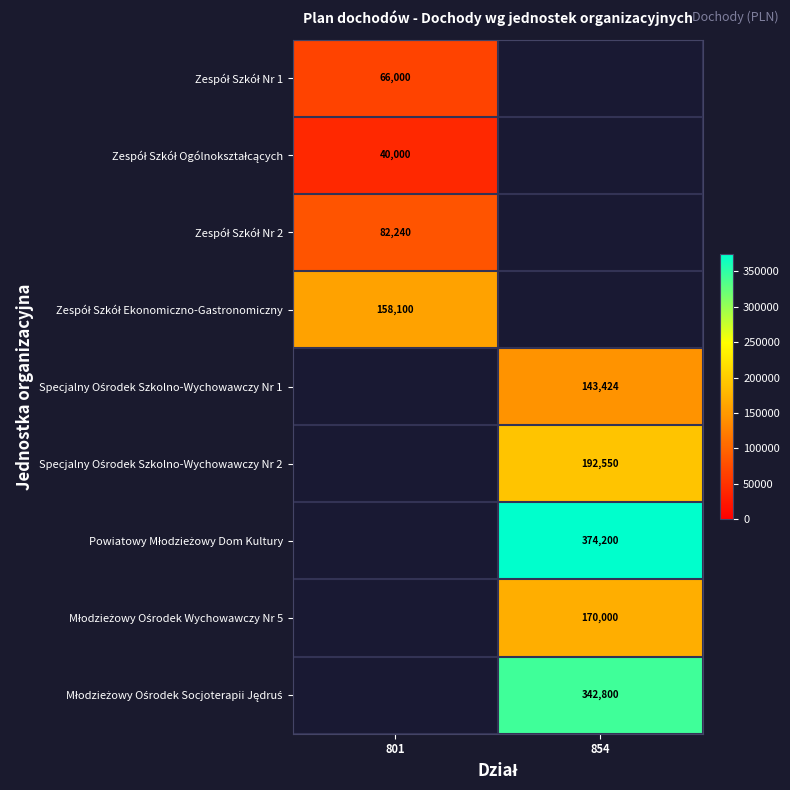

Which series has the widest spread of values?

Zespół Szkół Nr 1